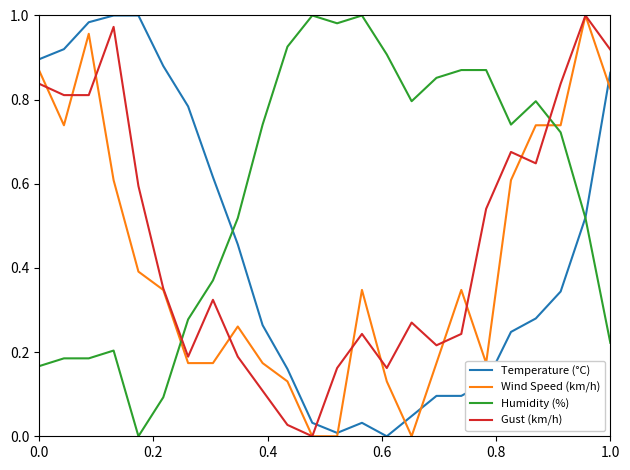

Which series has the largest total across all categories?

Humidity (%)